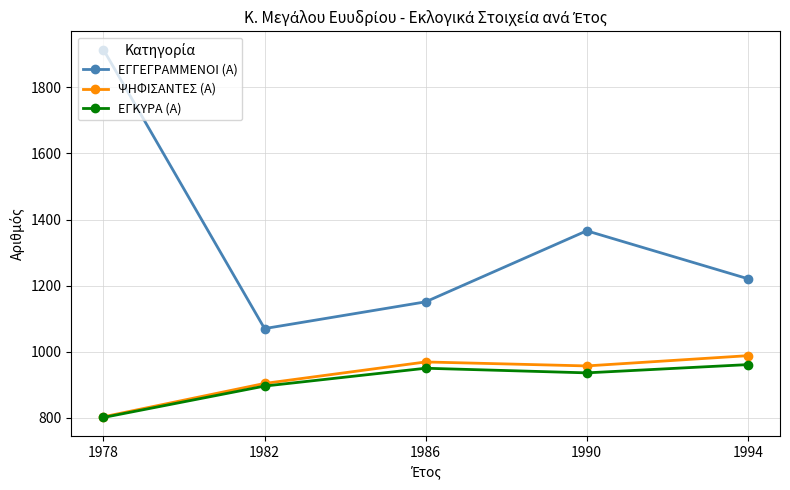

List the series in order of their peak value, highest first.

ΕΓΓΕΓΡΑΜΜΕΝΟΙ (Α), ΨΗΦΙΣΑΝΤΕΣ (Α), ΕΓΚΥΡΑ (Α)